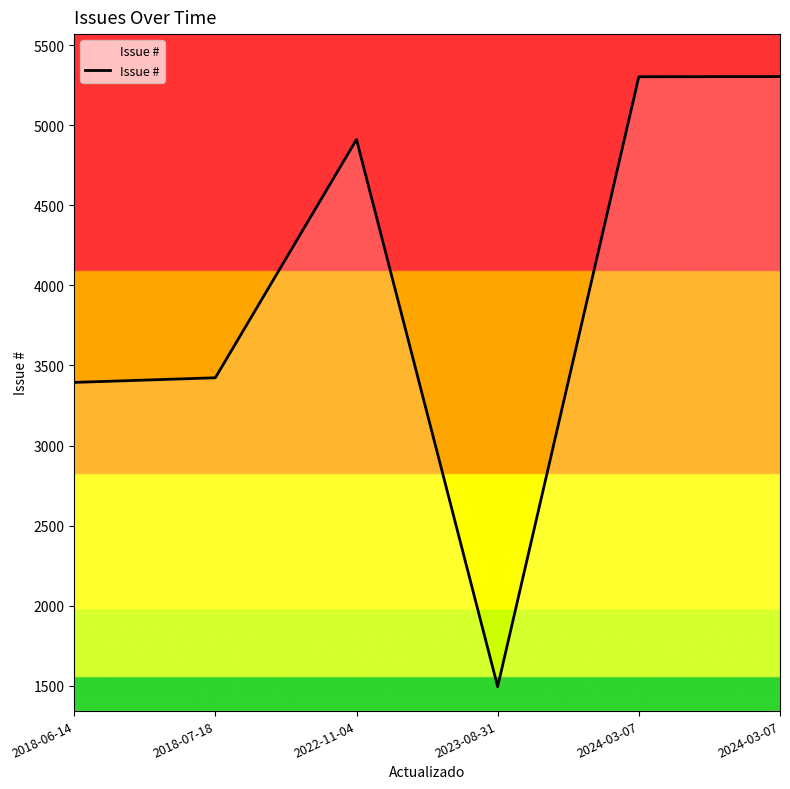

What is the maximum value shown in the chart?

5304